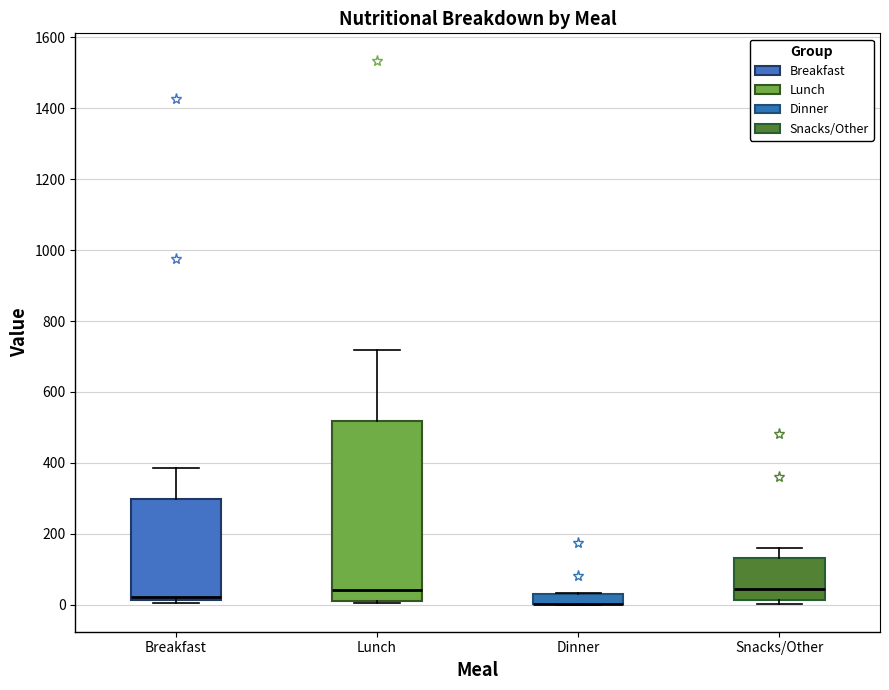

Which box is the tallest, from its lower edge to its upper edge?

Lunch